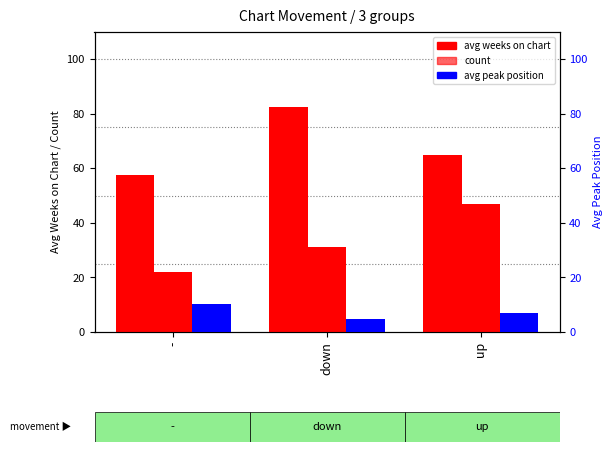

At which label does avg peak position first exceed 7?

-